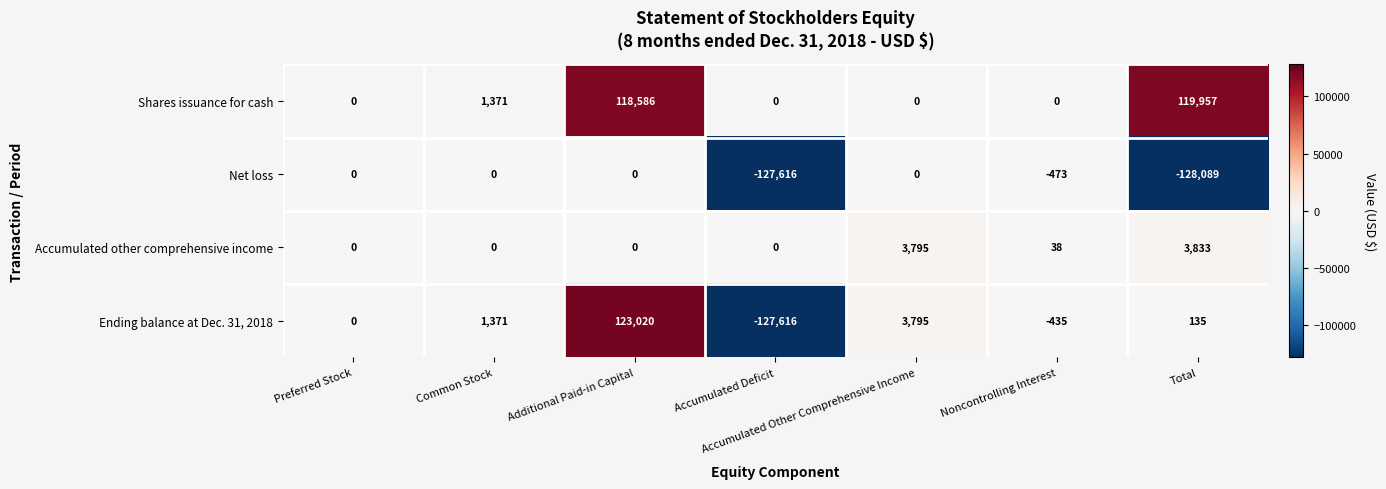

At which category does the chart reach its minimum across all series?

Total